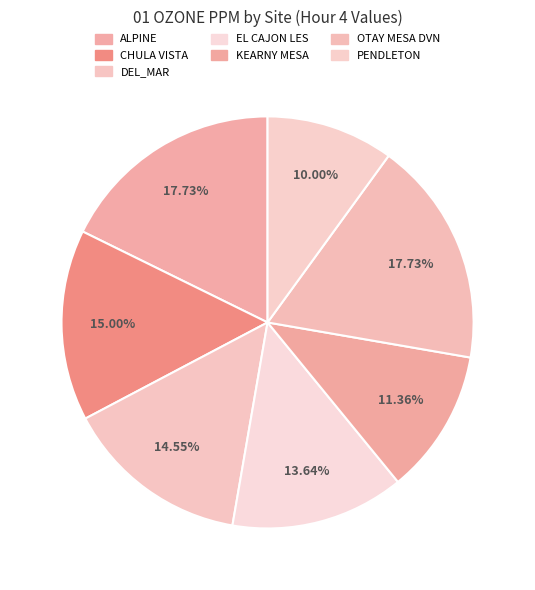

Combined, do OTAY MESA DVN and DEL_MAR account for over 50%?

No